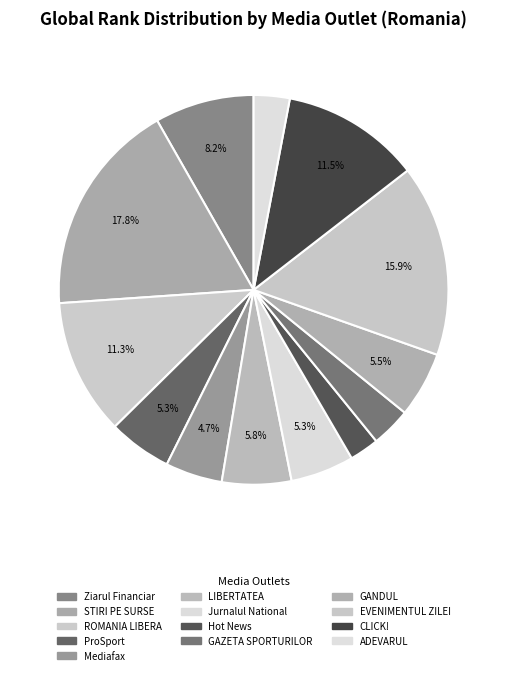

Which slice is the largest?

STIRI PE SURSE